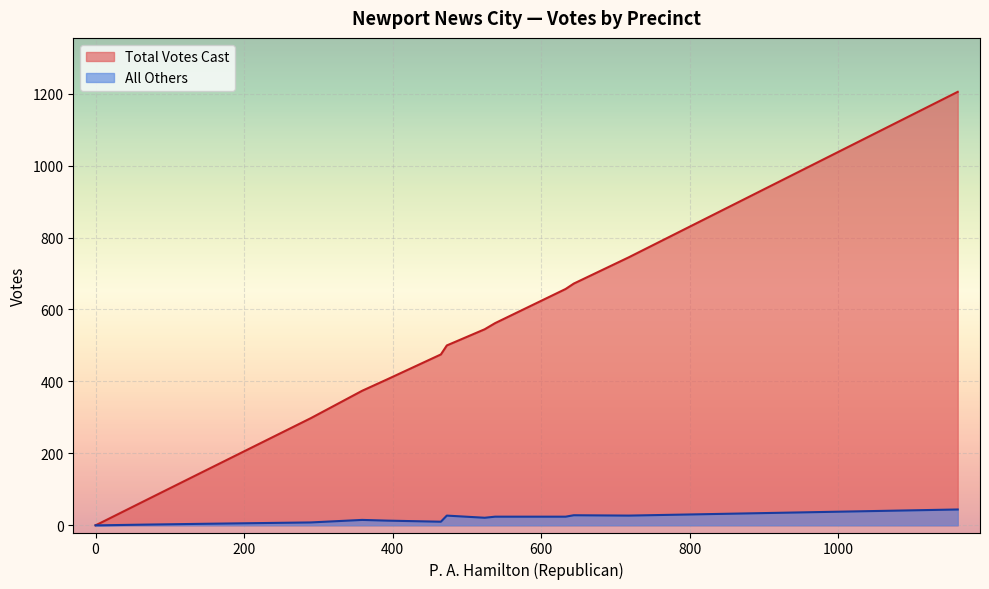

What is the difference between the maximum and minimum values in the All Others series?

44